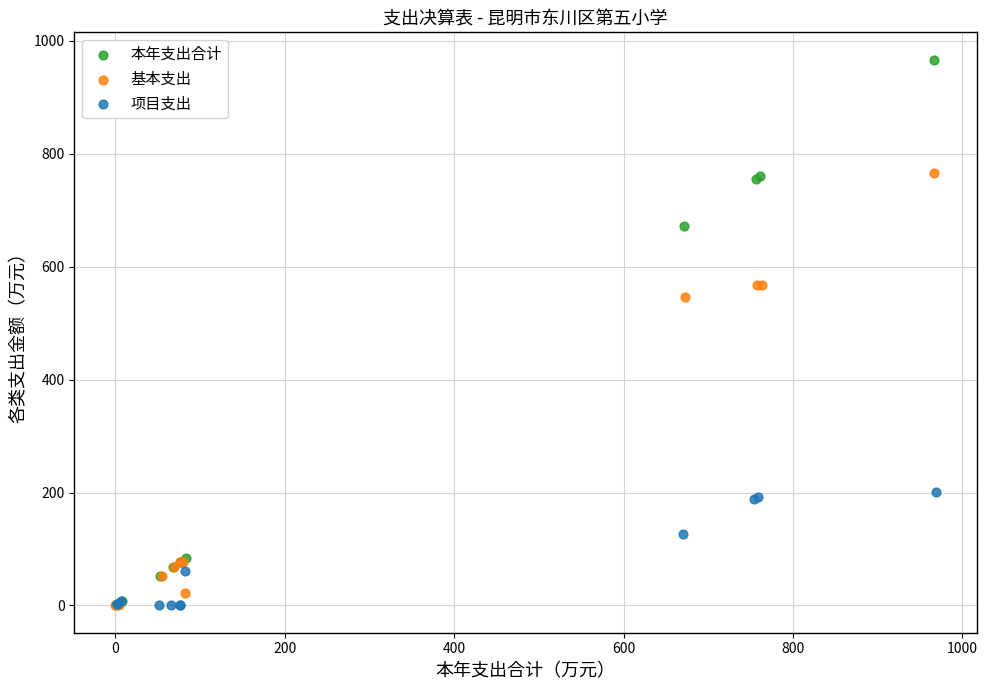

Which series reaches the maximum Y coordinate?

本年支出合计